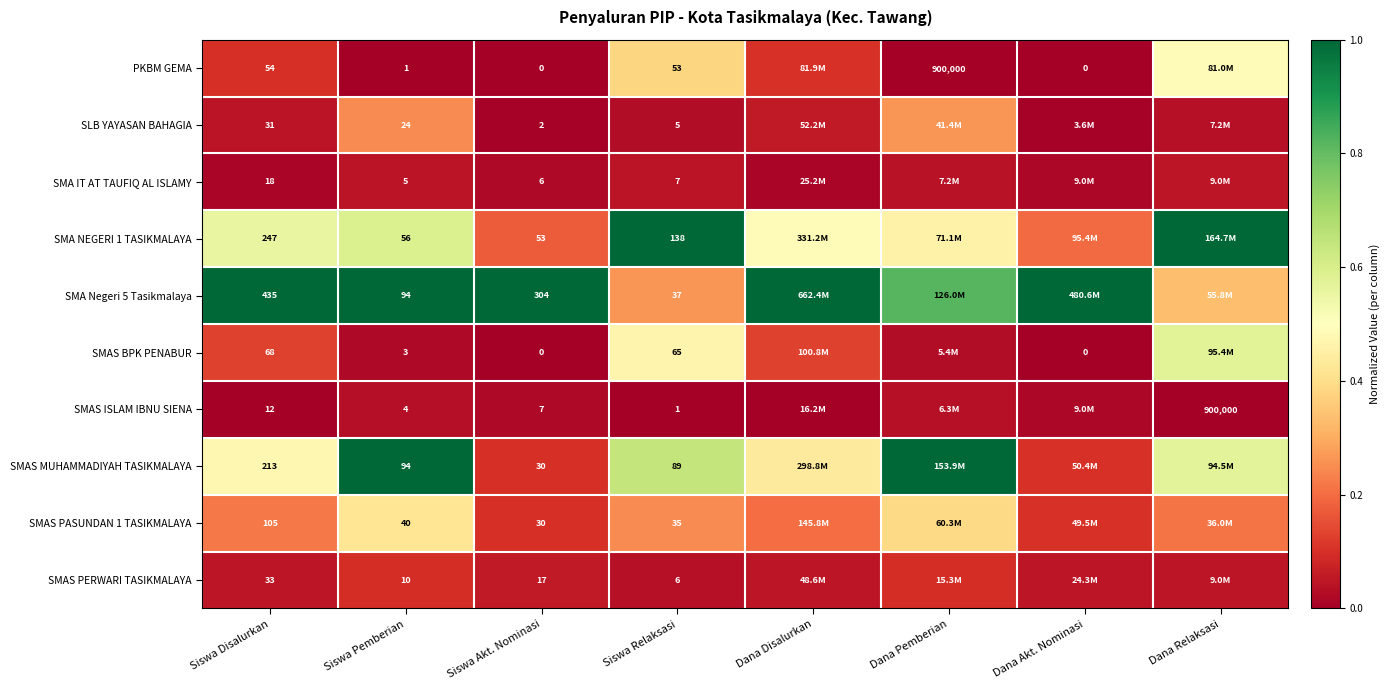

Is the value of SMA Negeri 5 Tasikmalaya at Siswa Disalurkan greater than the value of SMA NEGERI 1 TASIKMALAYA at Siswa Disalurkan?

Yes